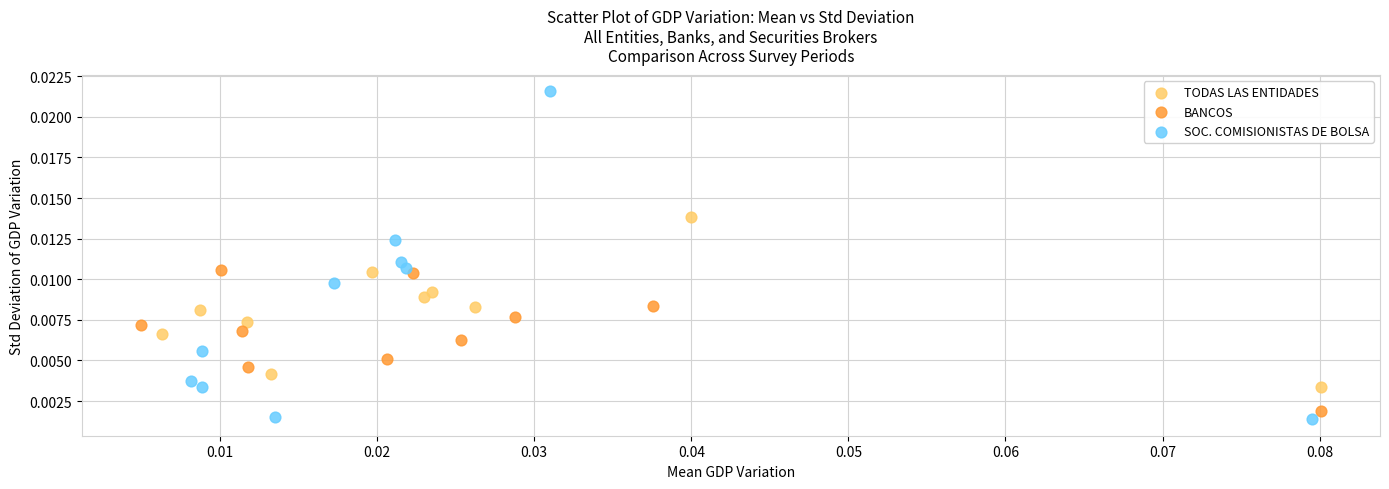

Which series has the largest Y range (max minus min)?

SOC. COMISIONISTAS DE BOLSA